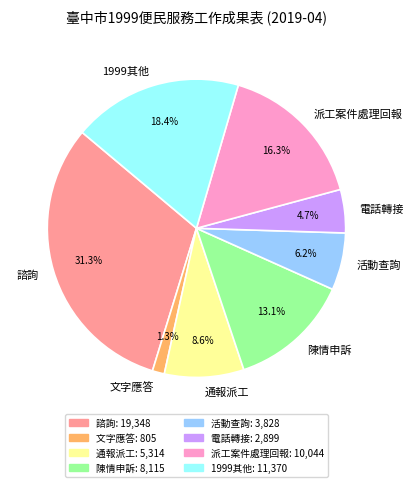

Is it true that 陳情申訴 is 13% of the pie?

True